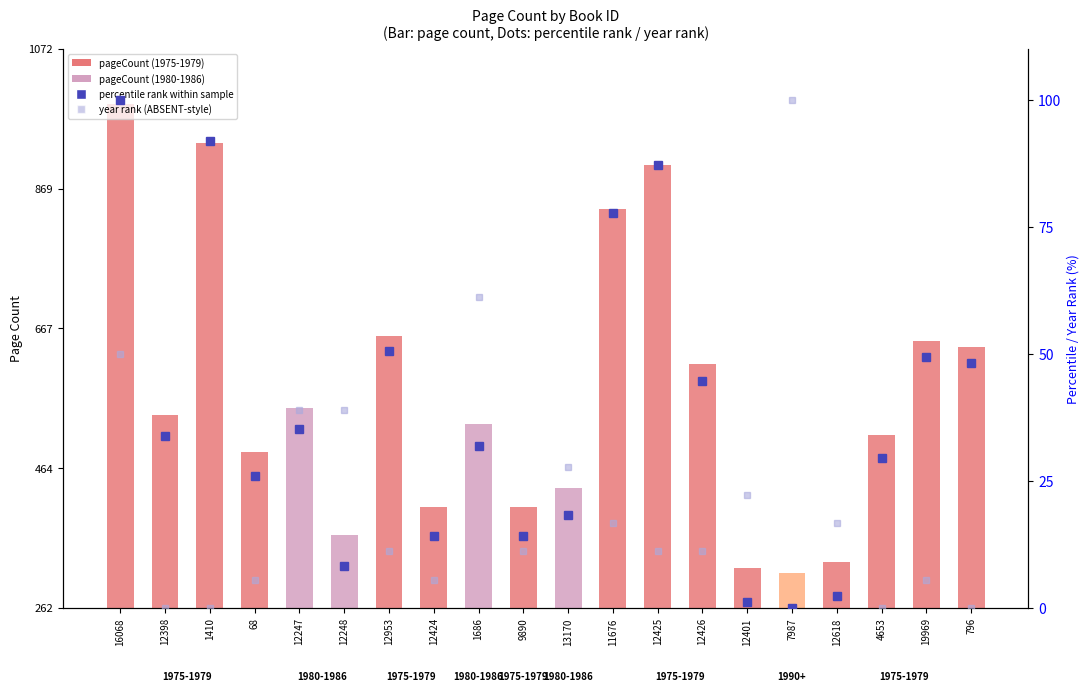

What is the sum of the values at 12425 and 19969?

1028